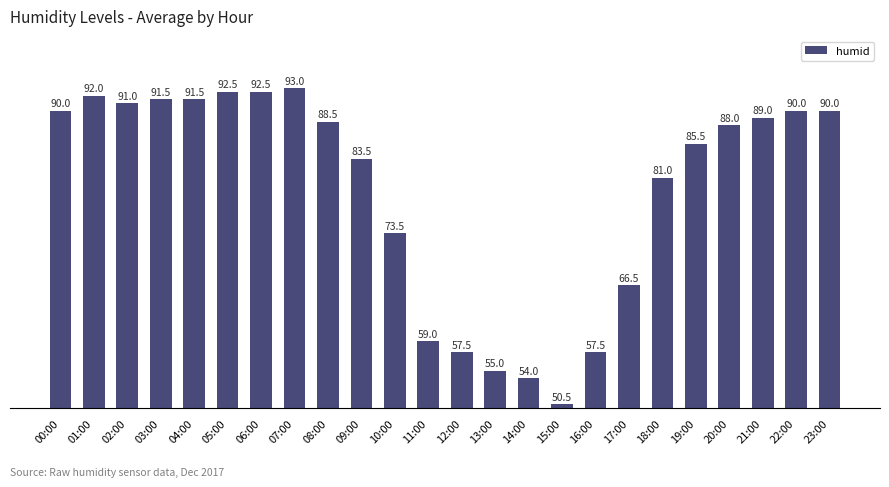

Where is the data nearest to the value 71?

10:00